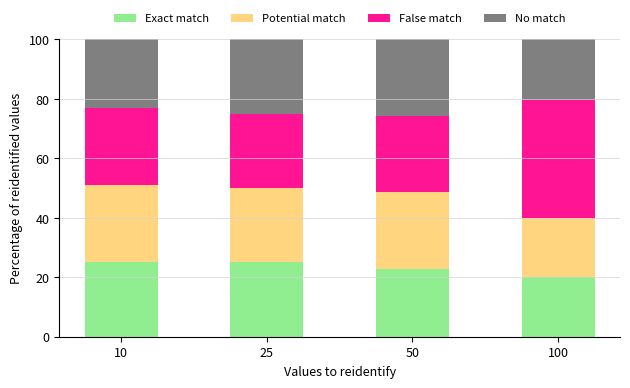

What is the maximum value for Exact match?

25.3